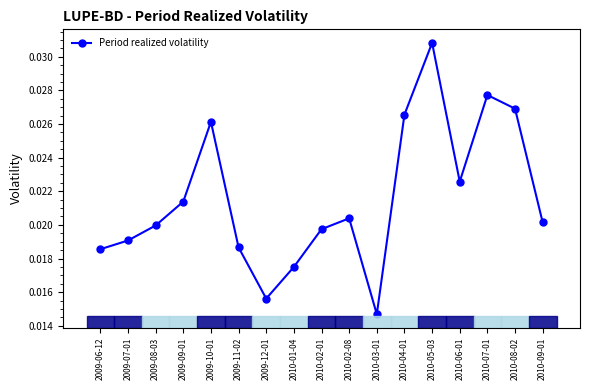

Which label corresponds to the largest value in the chart?

2010-05-03